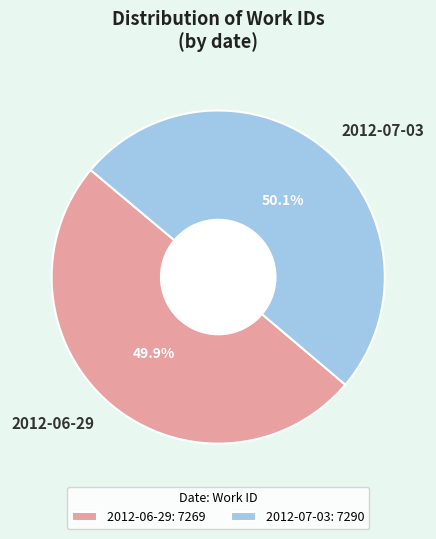

To the nearest percent, what is the combined percentage of 2012-07-03 and 2012-06-29?

100%